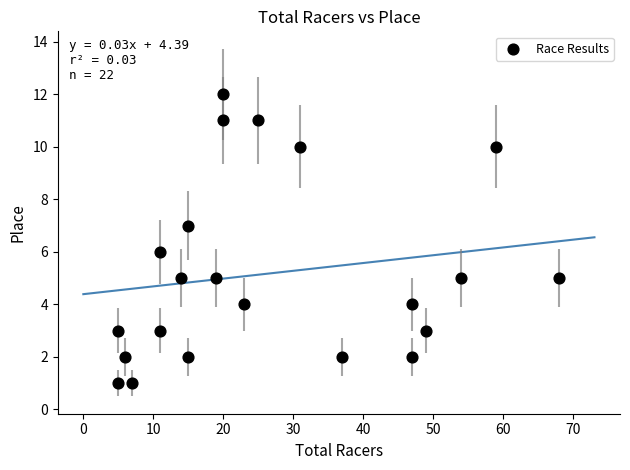

What is the range of Y values (max minus min)?

11